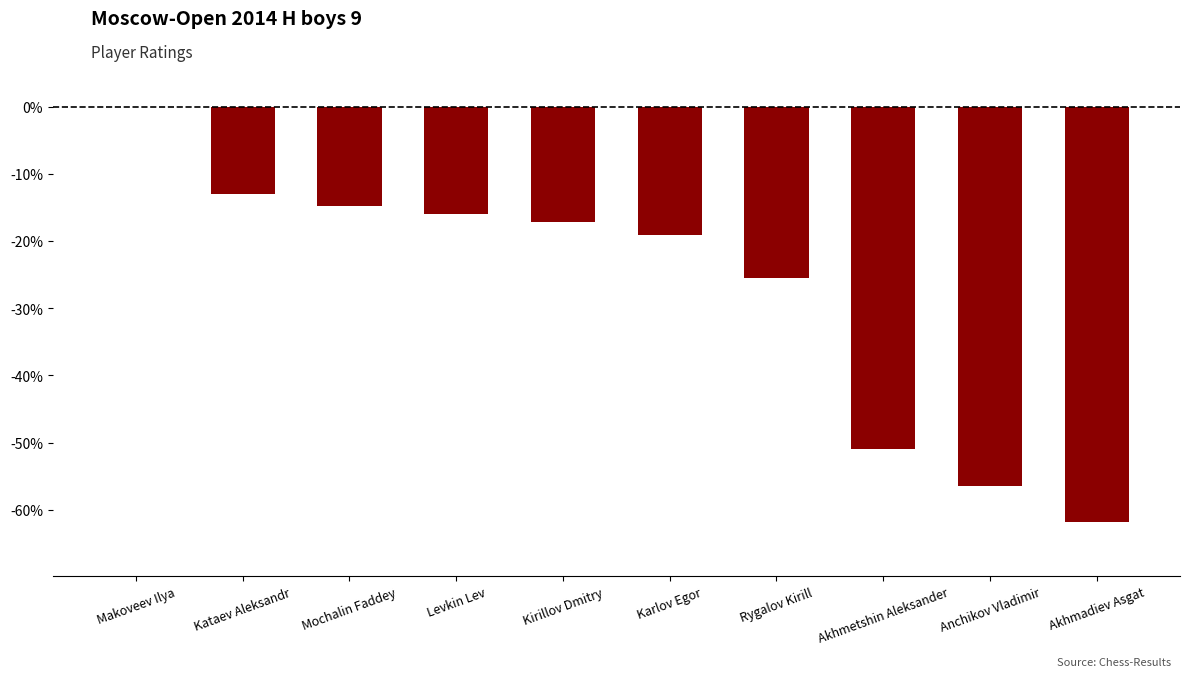

Which label corresponds to the largest value in the chart?

Makoveev Ilya